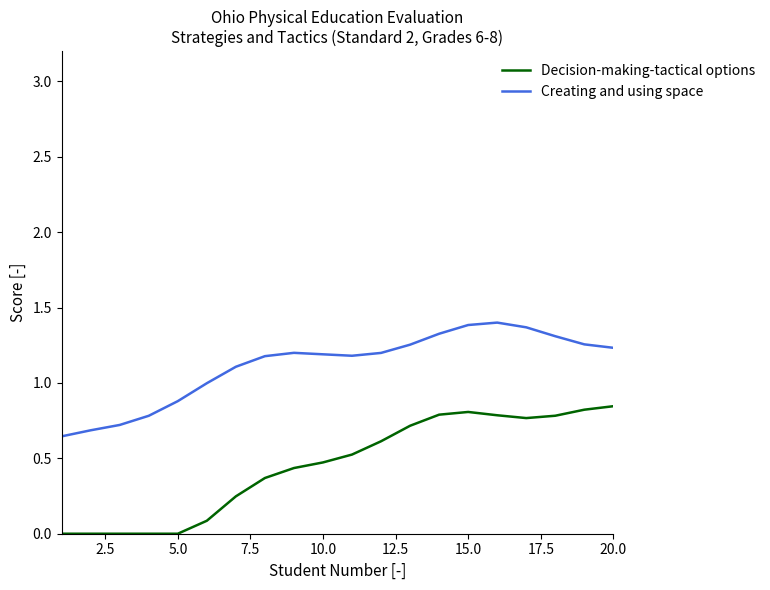

Which series has the largest total across all categories?

Creating and using space